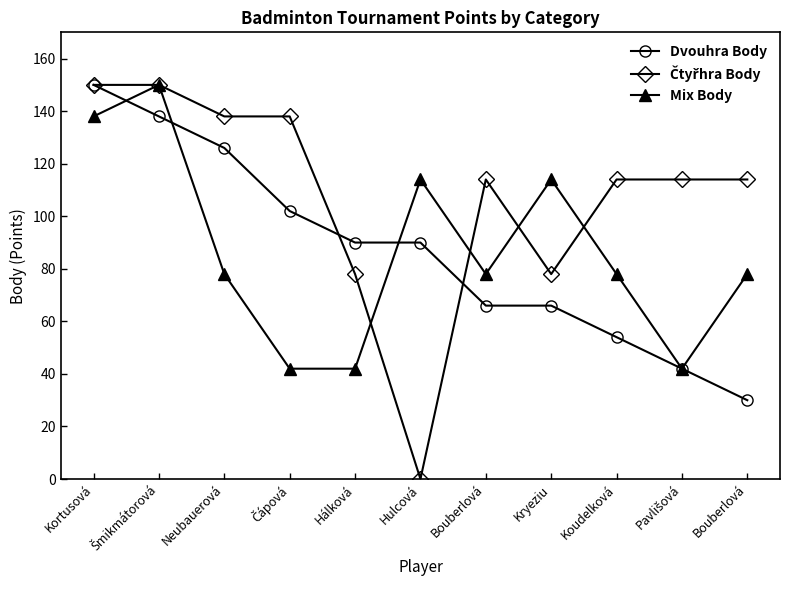

How many lines are shown in the chart?

3